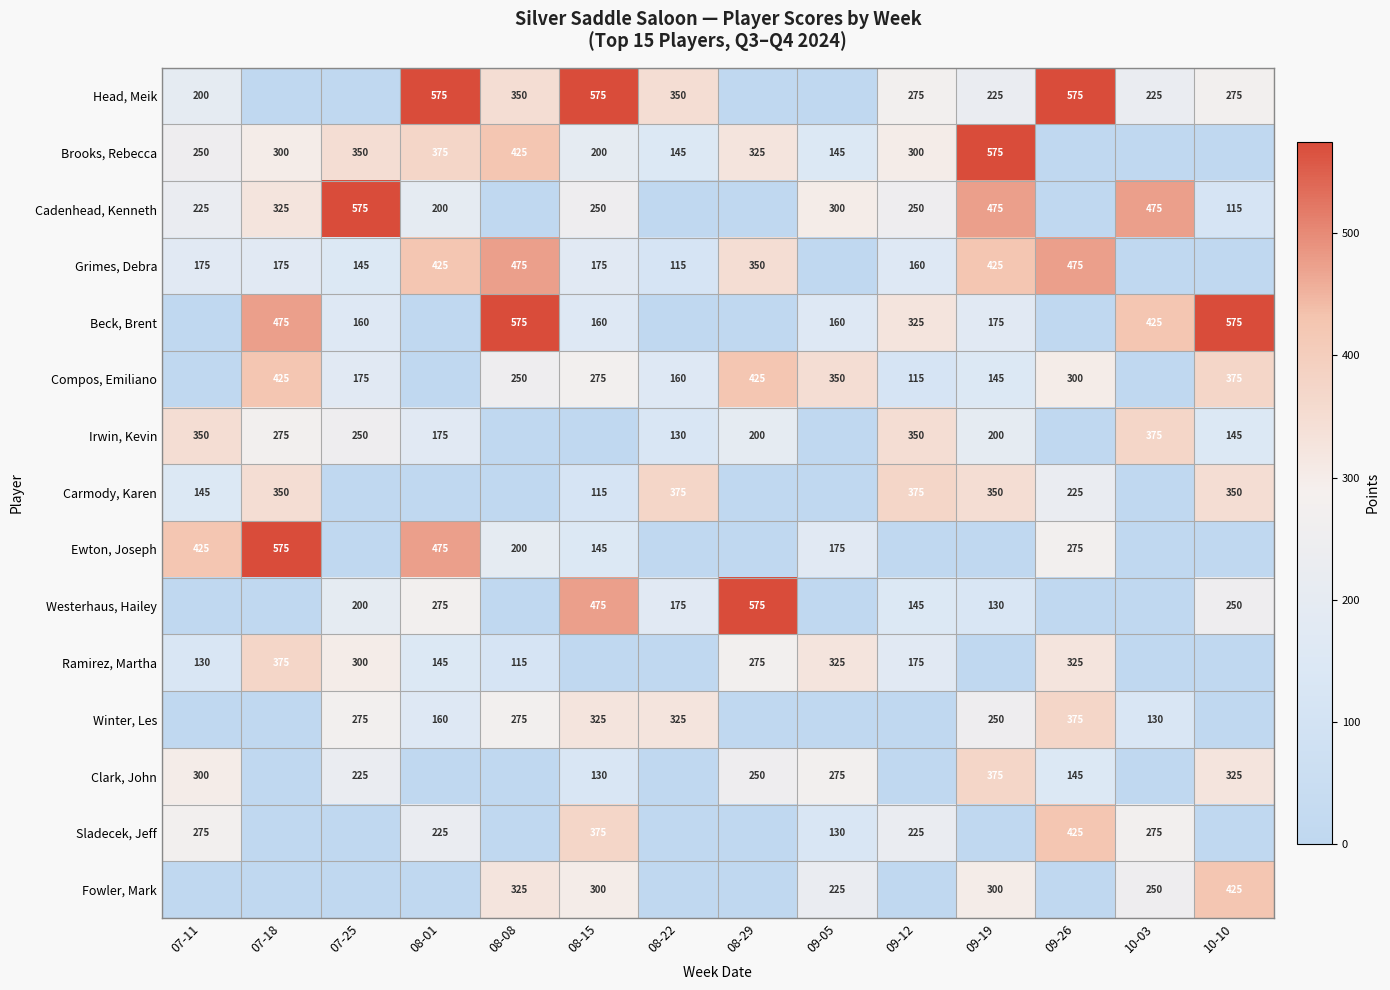

True or false: Brooks, Rebecca has a value of 131 at 09-19.

False